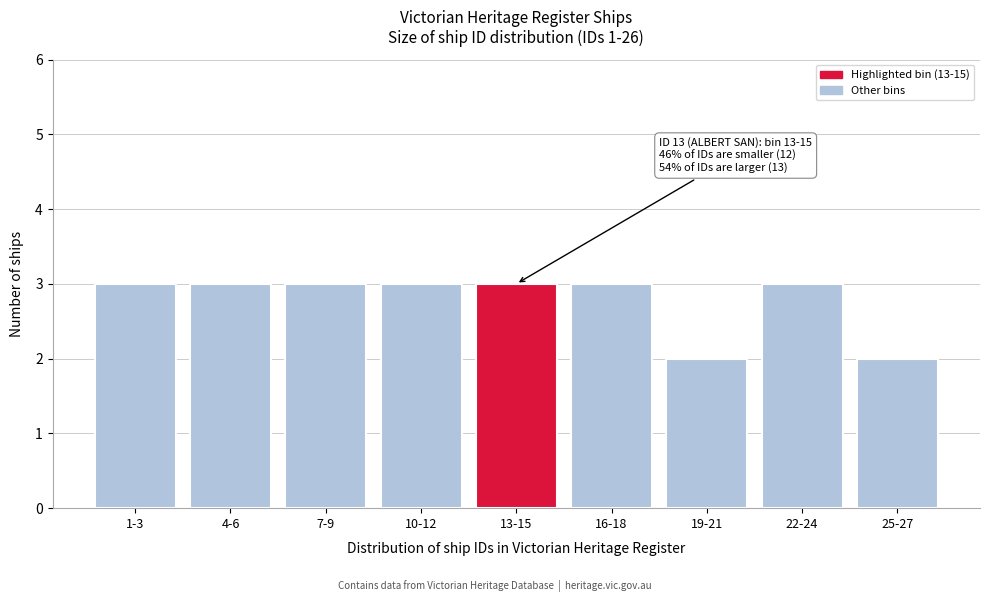

Reading left to right, extract all data points from this chart.

3	3	3	3	3	3	2	3	2